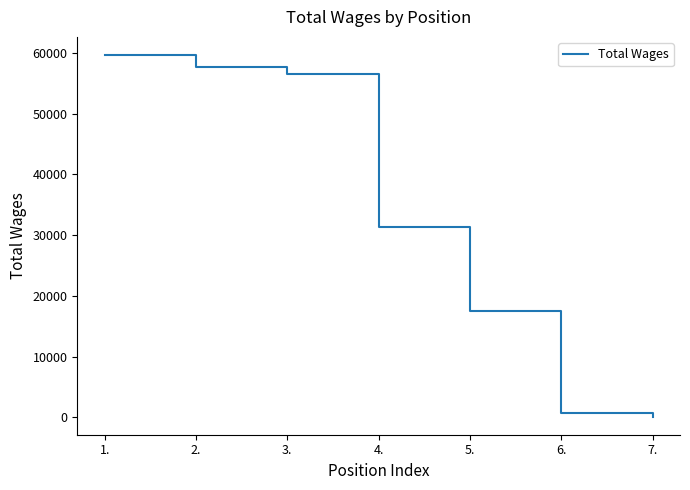

Does the chart have visible grid lines?

No